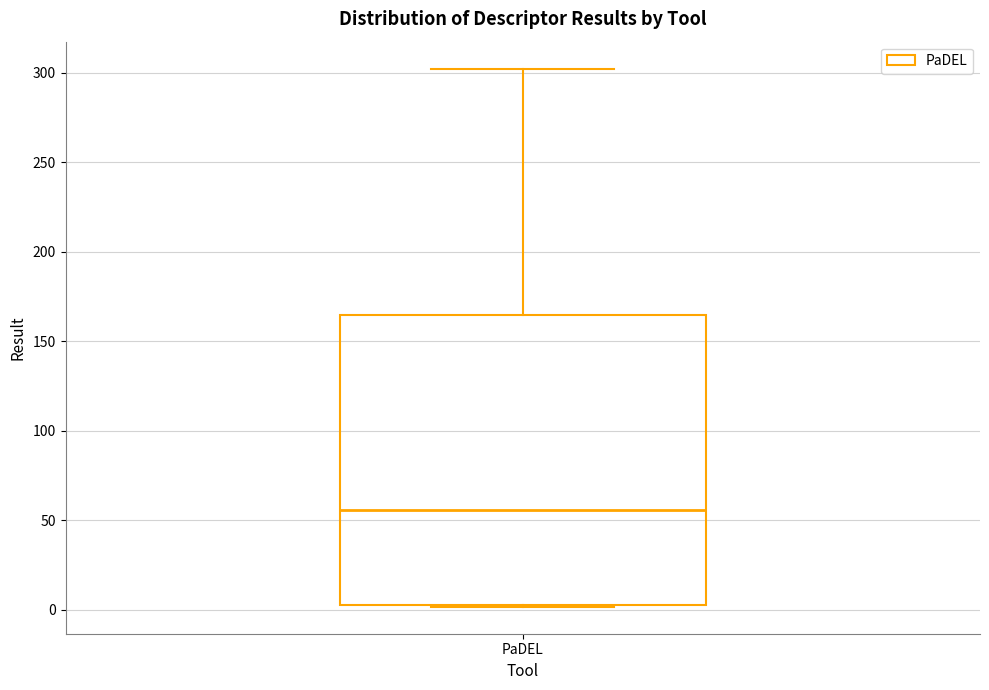

Transcribe this box plot: give where the median line is, the range the box spans, and where the two whiskers end, as read against the y-axis. The values are not printed on the chart, so give them approximately, as read against the axis.

median 55, box 5 to 165, whiskers 0 to 300